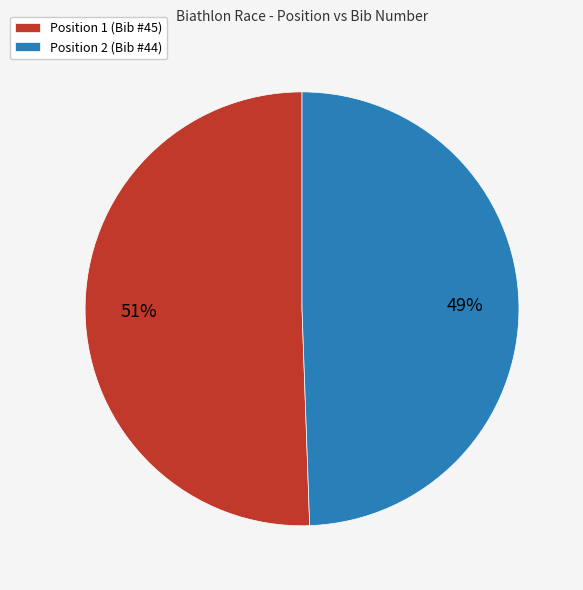

To the nearest percent, what is the average slice percentage?

50%